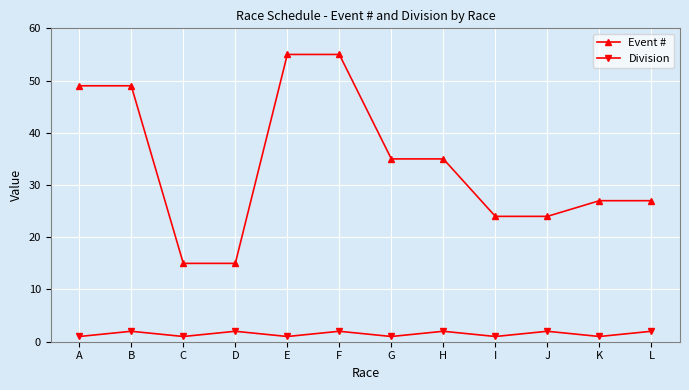

Rank the series by their average value, from lowest to highest.

Division, Event #